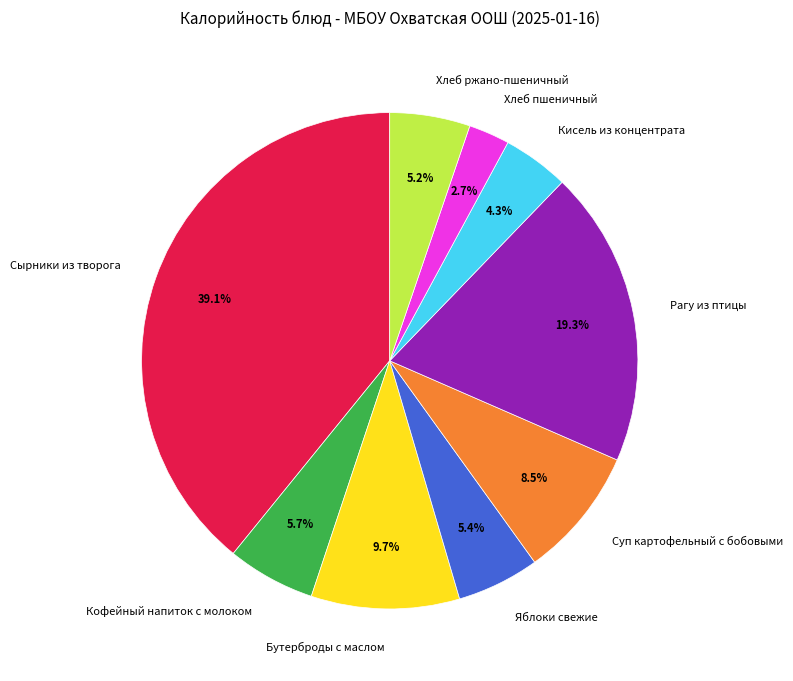

The Яблоки свежие slice represents 5% of the pie. True or false?

True